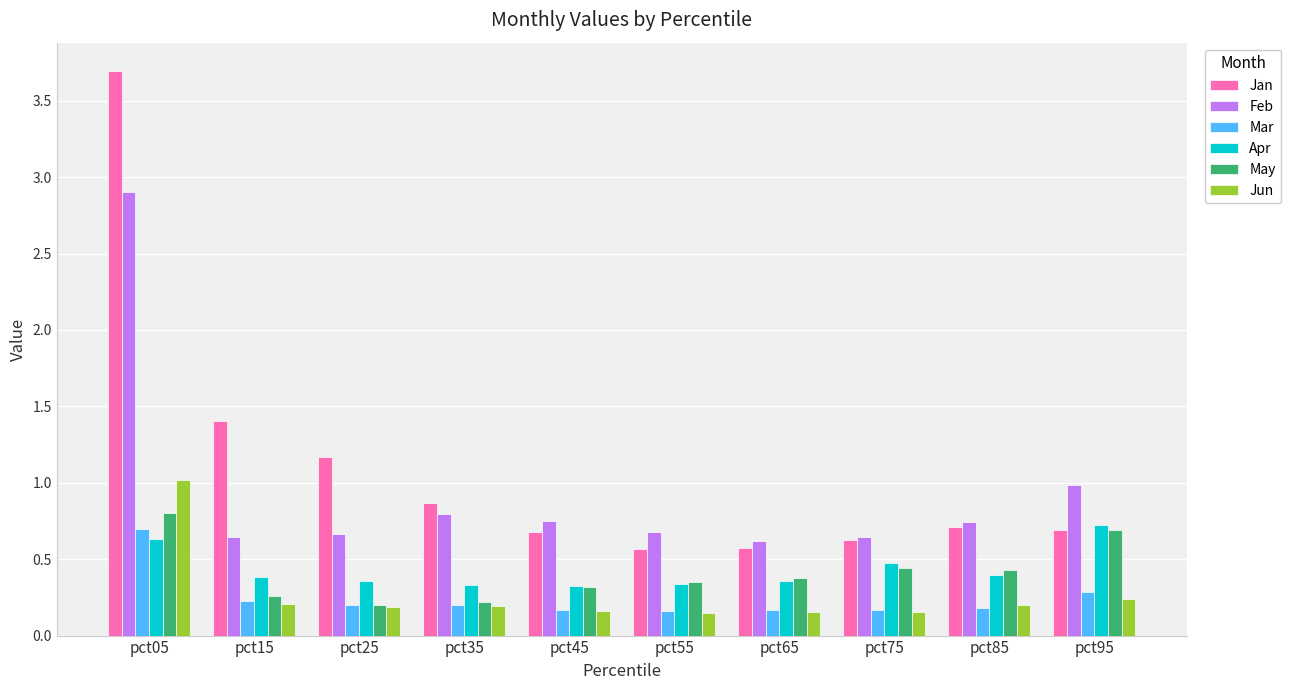

Is the value of Mar at pct85 greater than the value of Apr at pct75?

No